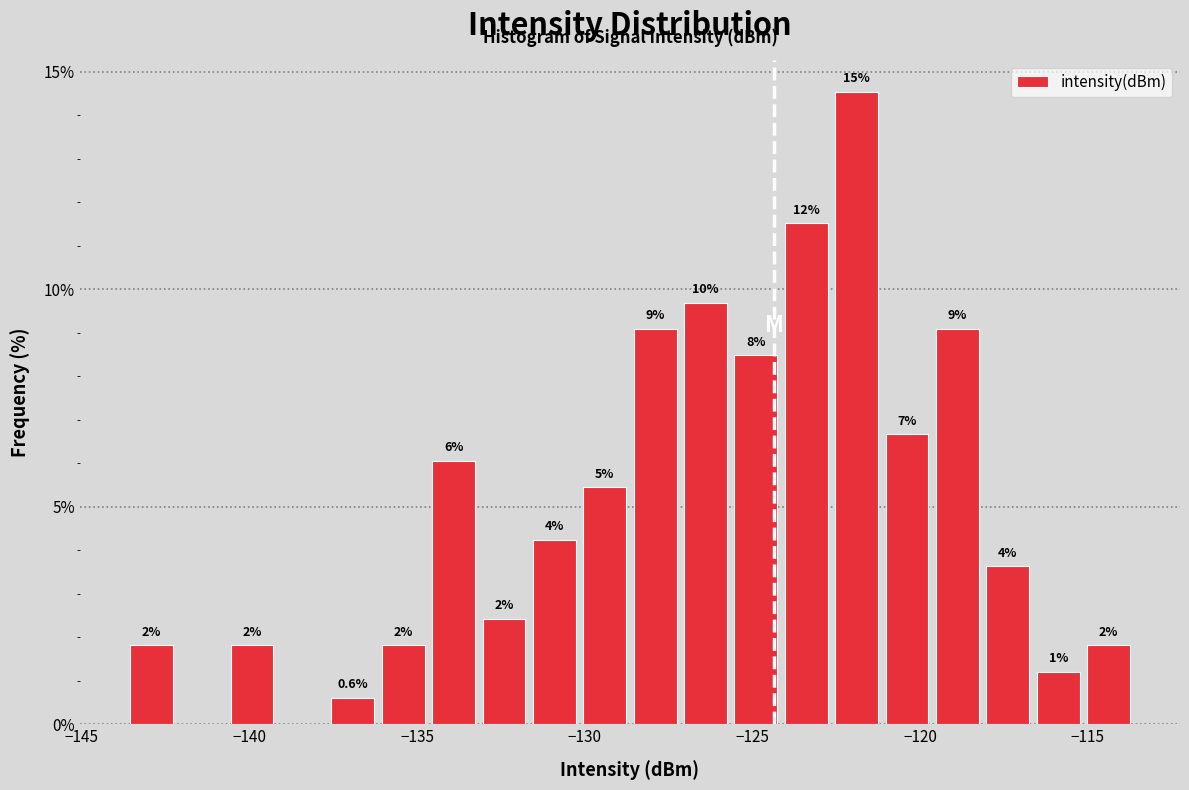

Read against the x-axis, roughly where is the centre of the tallest bar?

-122.0